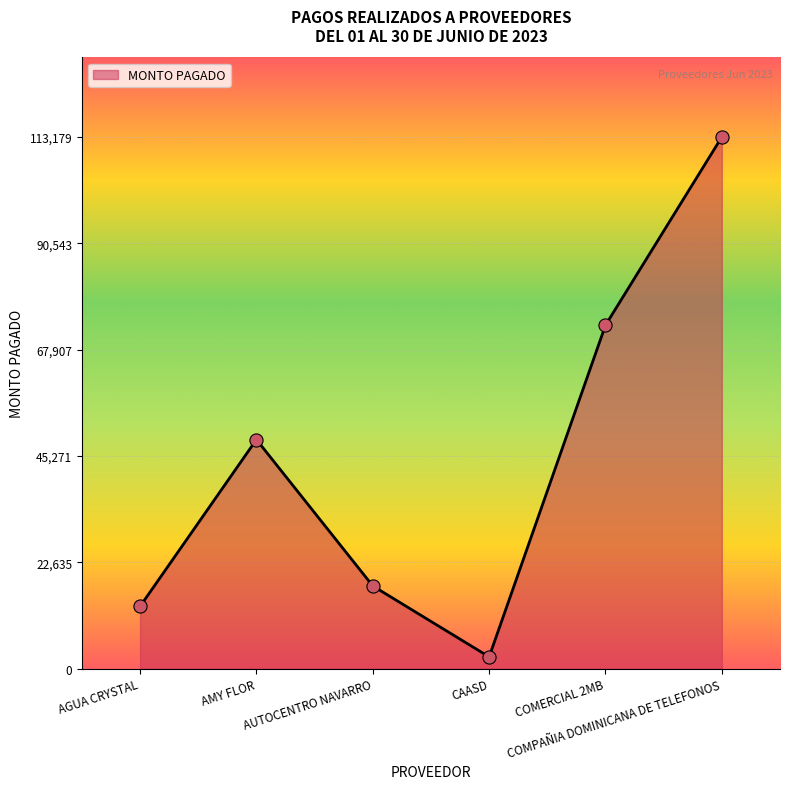

What is the change in value from AUTOCENTRO NAVARRO to CAASD?

-15103.9